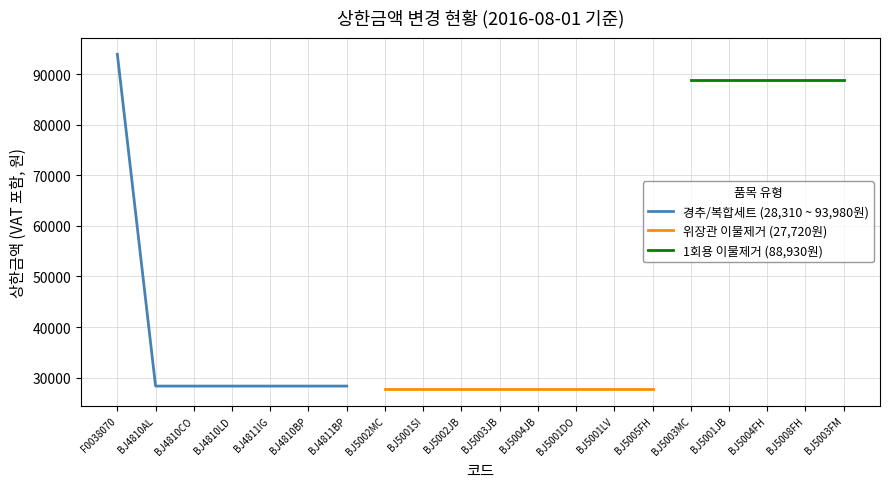

The value of 경추/복합세트 (28,310 ~ 93,980원) at BJ4810AL is 49271. True or false?

False